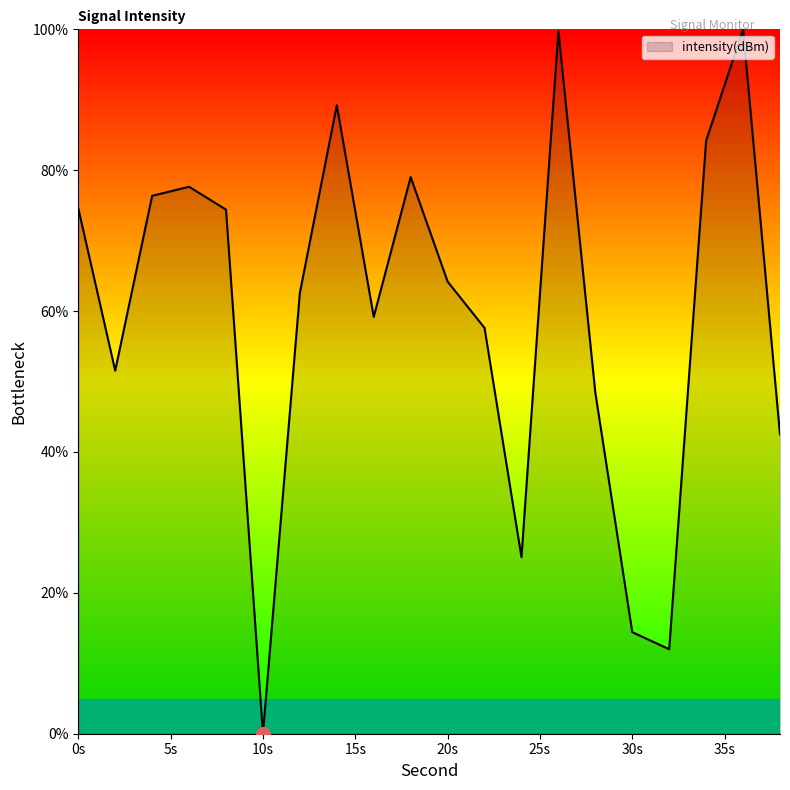

What is the difference between the second highest and minimum values?

99.7